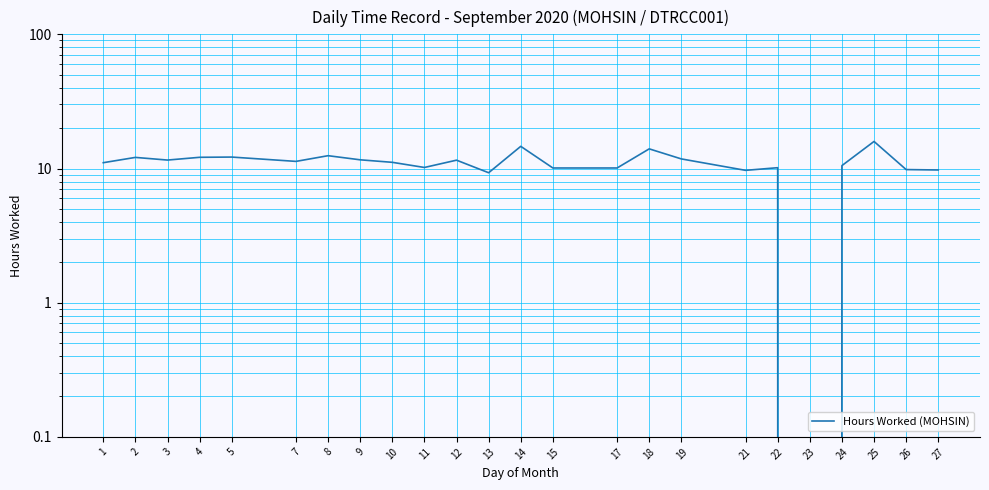

How many points are higher than both their immediate neighbors (excluding endpoints)?

8